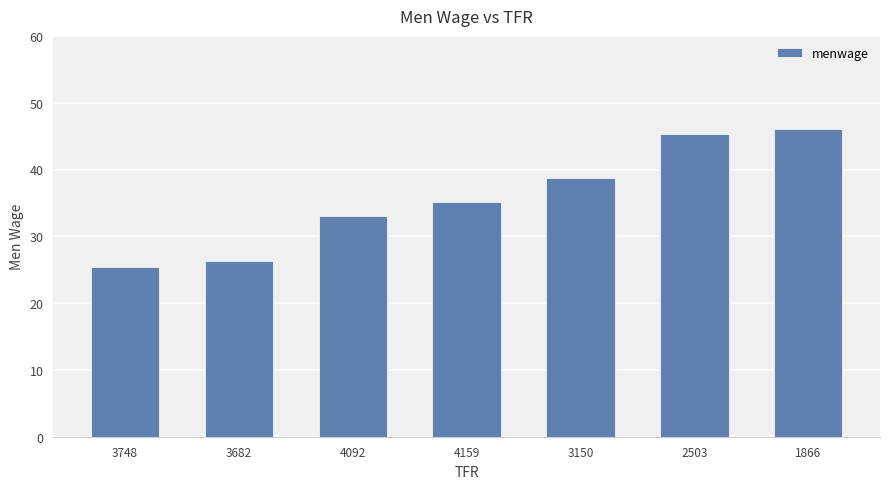

The chart shows a value of 38.7 at 3150. True or false?

True